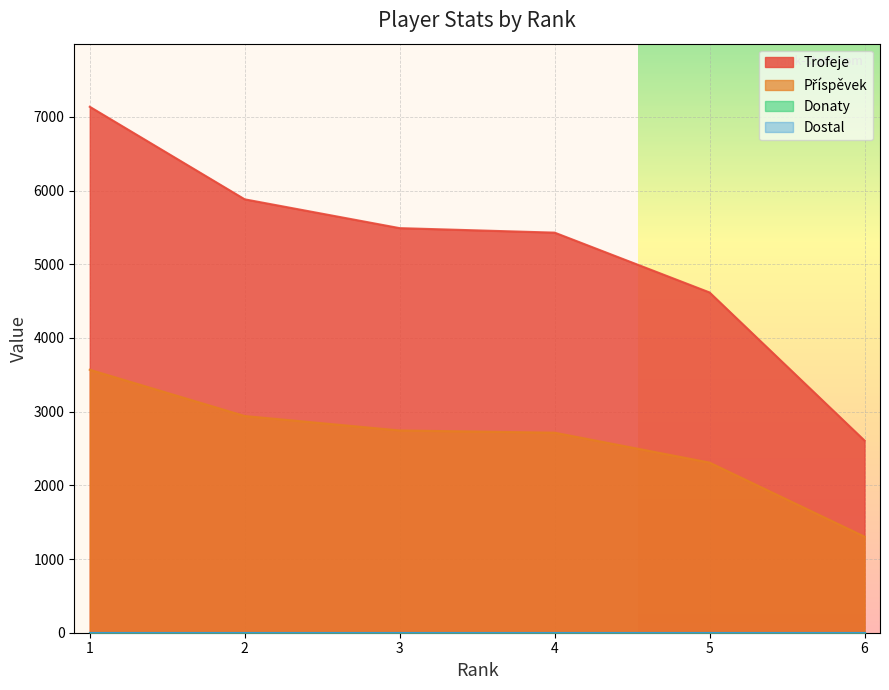

True or false: Trofeje and Příspěvek cross at least once.

False